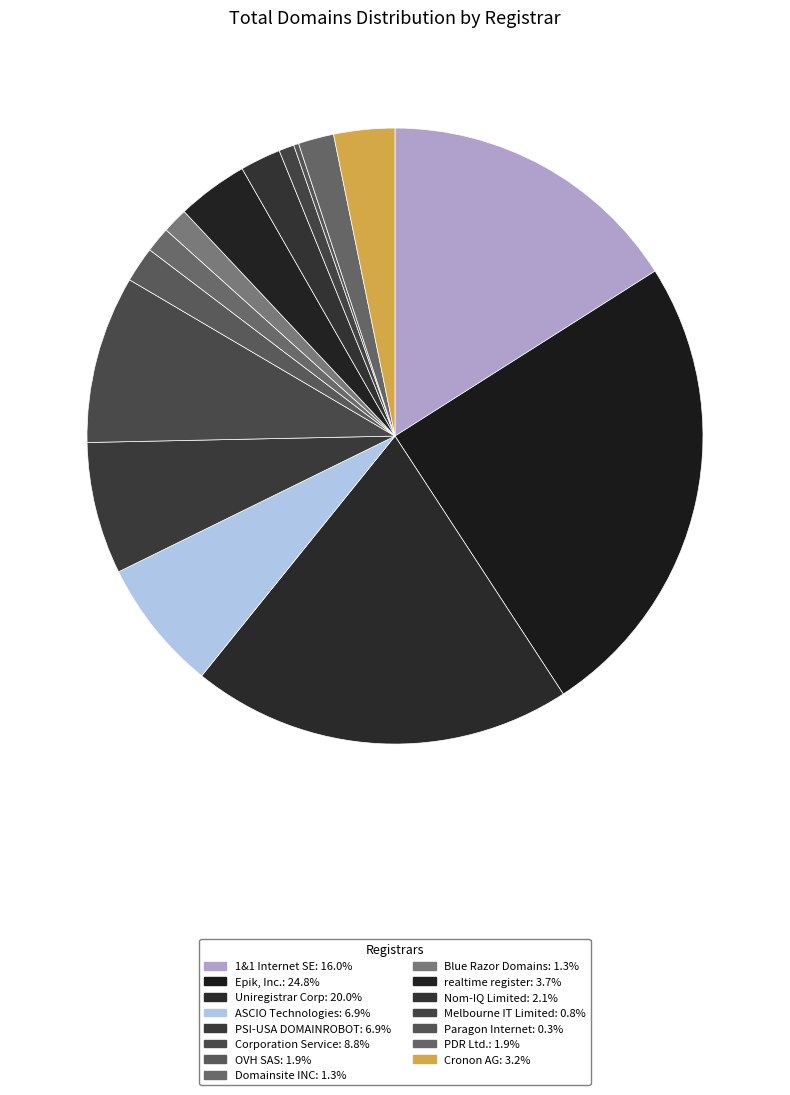

True or false: Nom-IQ Limited accounts for 2% of the total.

True